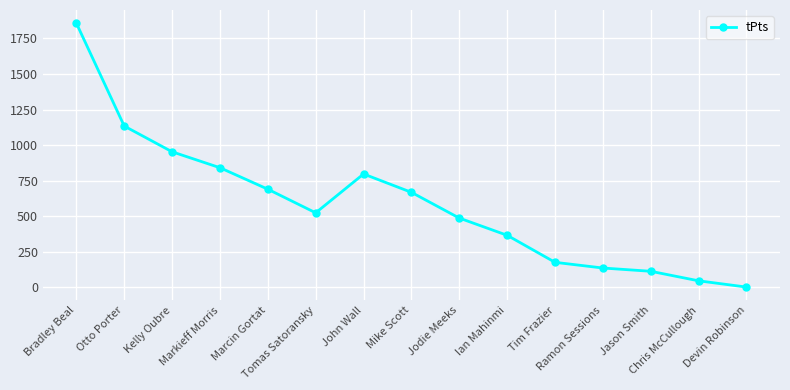

What is the ratio of the value at Kelly Oubre to the value at Chris McCullough?

20.7